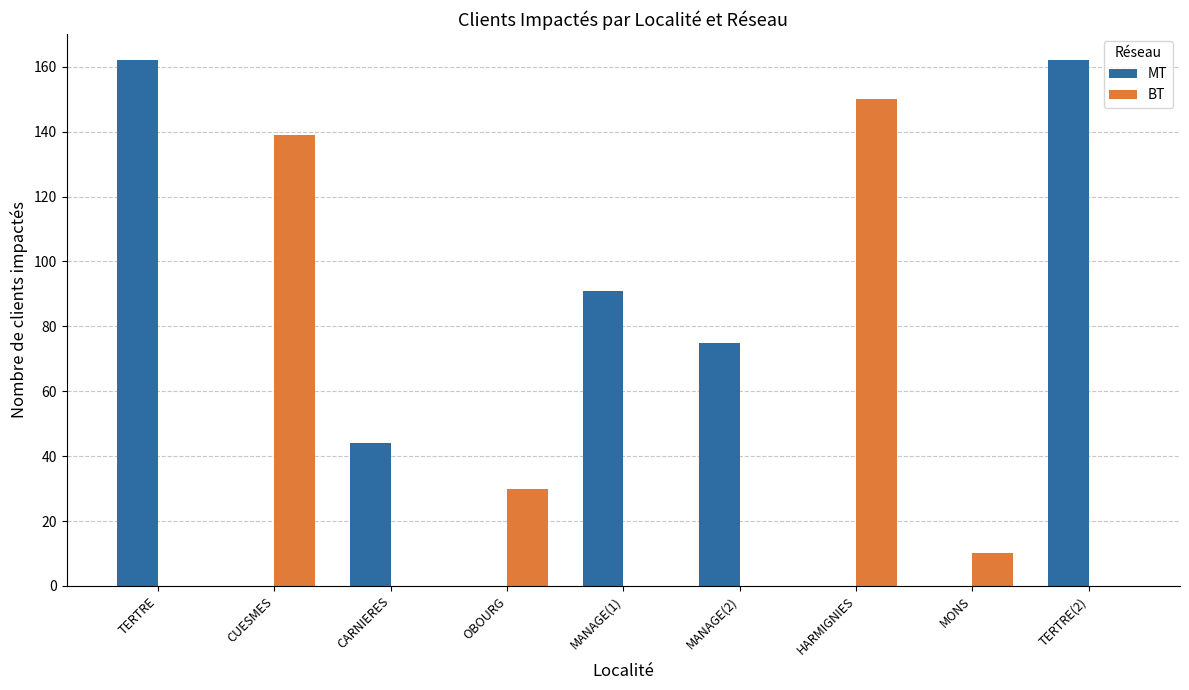

Reading left to right, what are all the values shown in this chart?

MT: 162	0	44	0	91	75	0	0	162
BT: 0	139	0	30	0	0	150	10	0